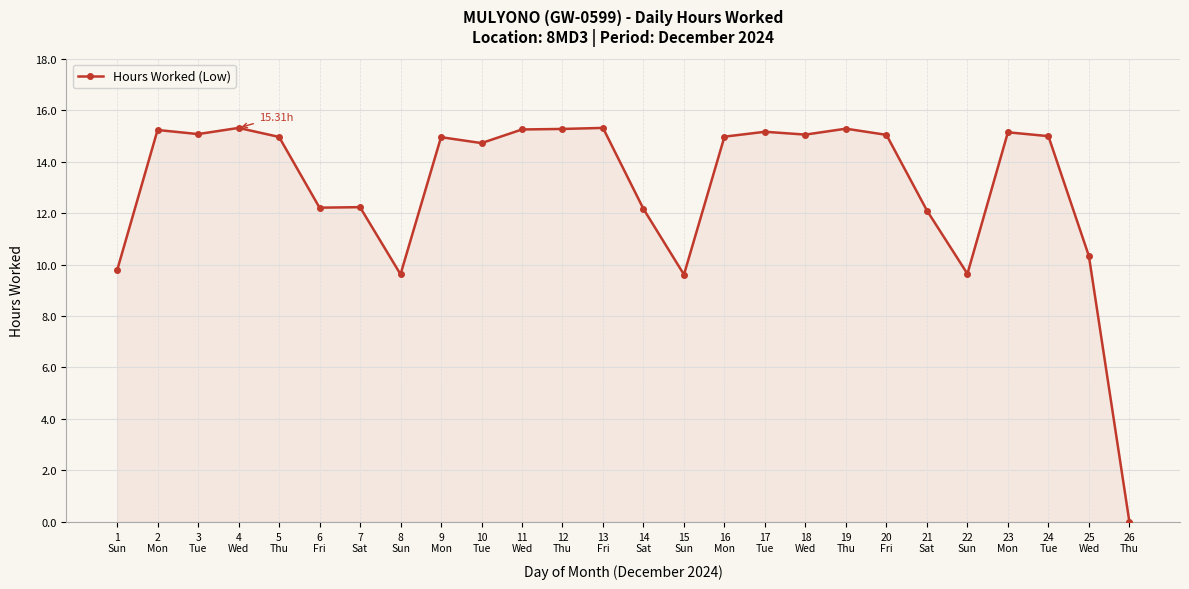

True or false: the data has more than 2 interior local peaks.

True